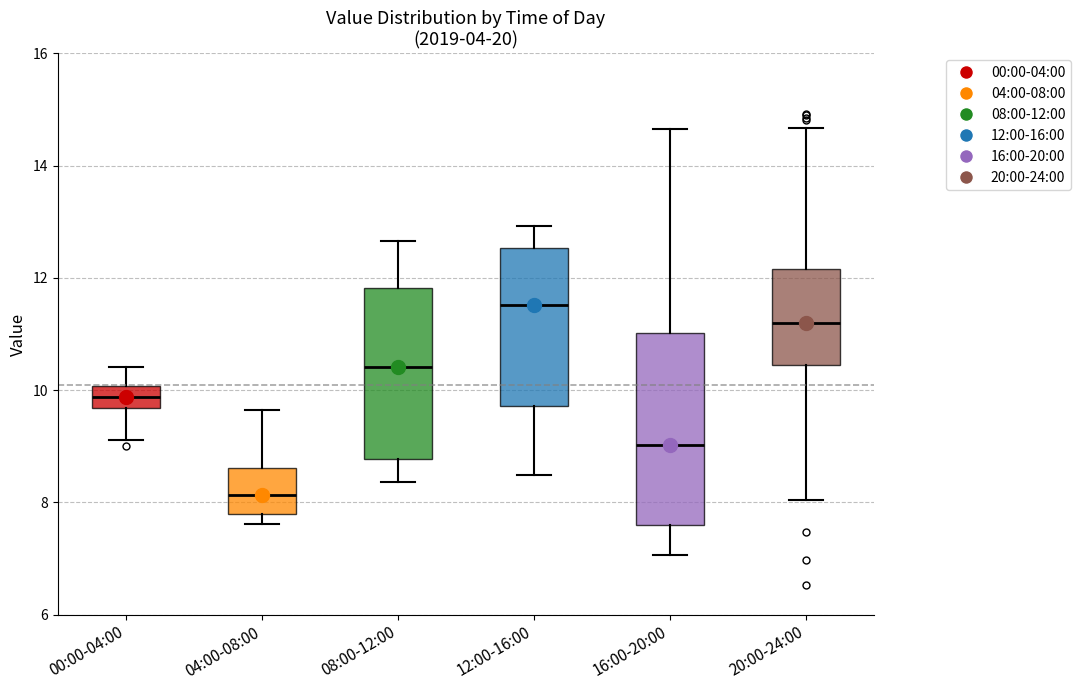

Which box's median line is the highest?

12:00-16:00